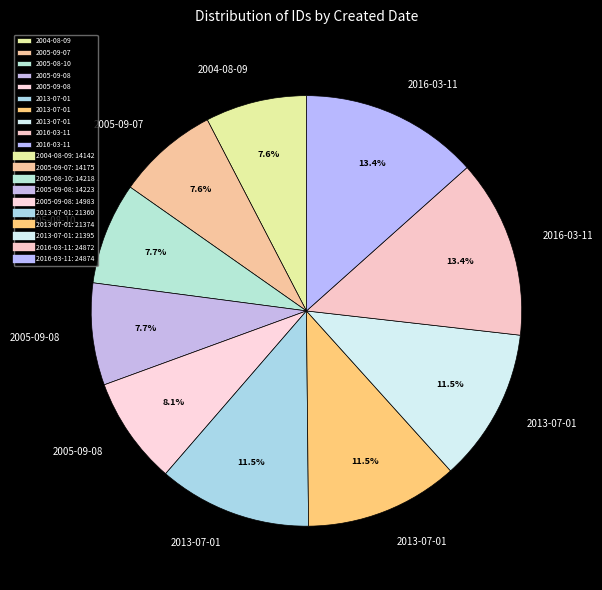

Which slice is the smallest?

2004-08-09